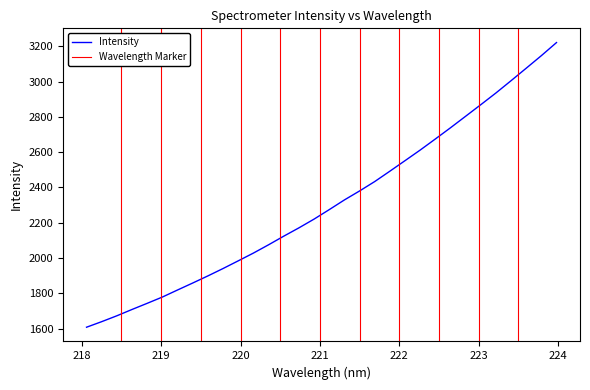

Reading right to left, list all the values displayed in this chart.

3221.0	3146.9	3075.7	3005.0	2935.3	2868.9	2803.4	2738.1	2674.5	2611.8	2551.8	2492.1	2433.3	2380.0	2329.2	2274.2	2220.6	2170.9	2123.8	2075.0	2028.0	1984.0	1940.5	1898.7	1858.4	1818.9	1778.9	1743.3	1708.4	1672.6	1639.3	1607.7